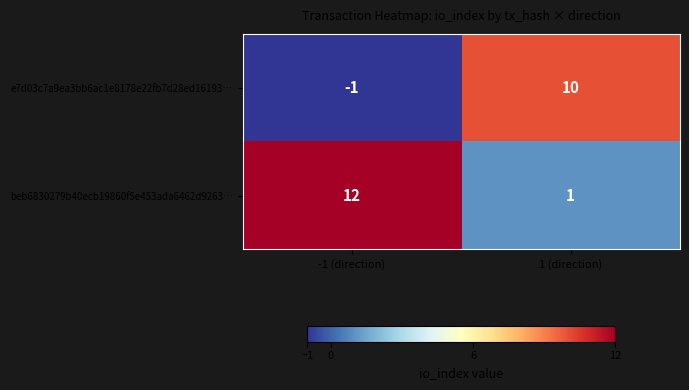

Which series has the largest total across all categories?

beb6830279b40ecb19860f5e453ada6462d9263…